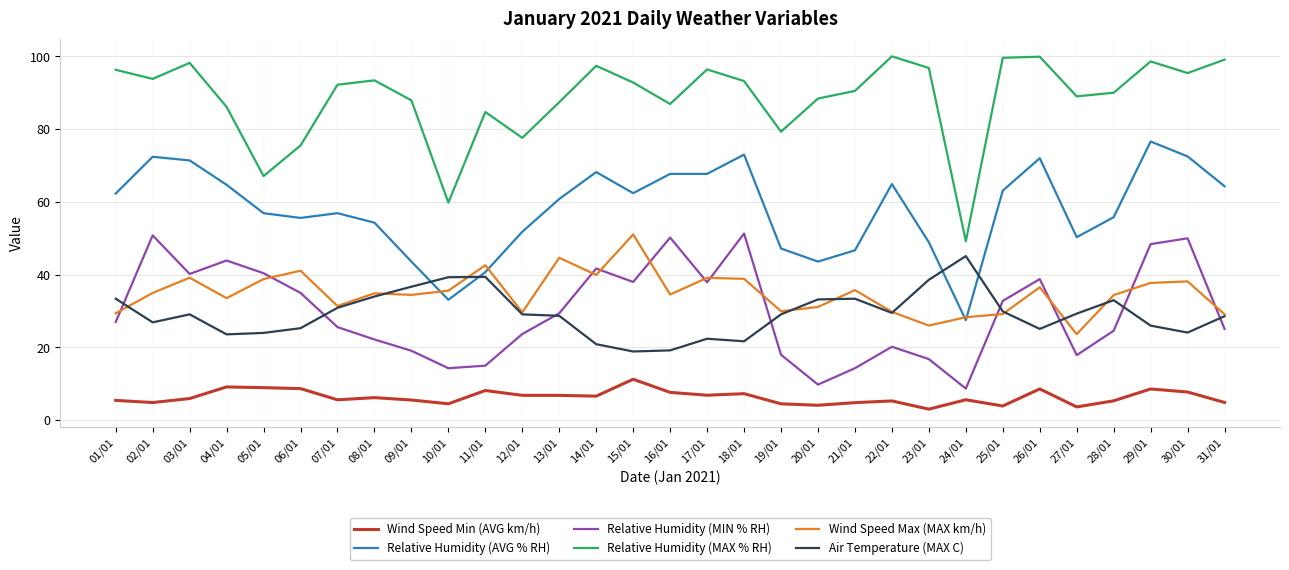

Read the Wind Speed Min (AVG km/h) value at 19/01.

4.5